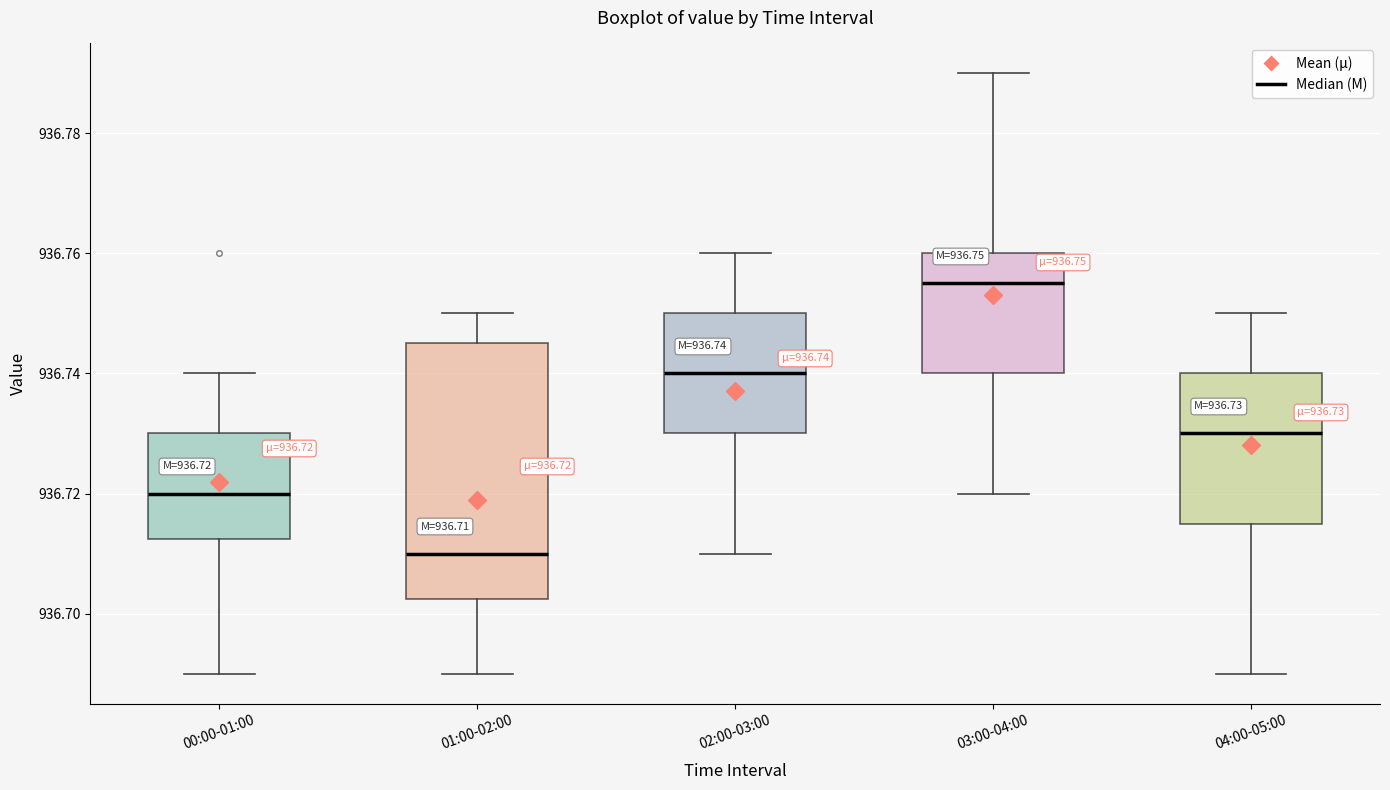

Comparing the boxes themselves (not the whiskers), which one is the tallest?

01:00-02:00